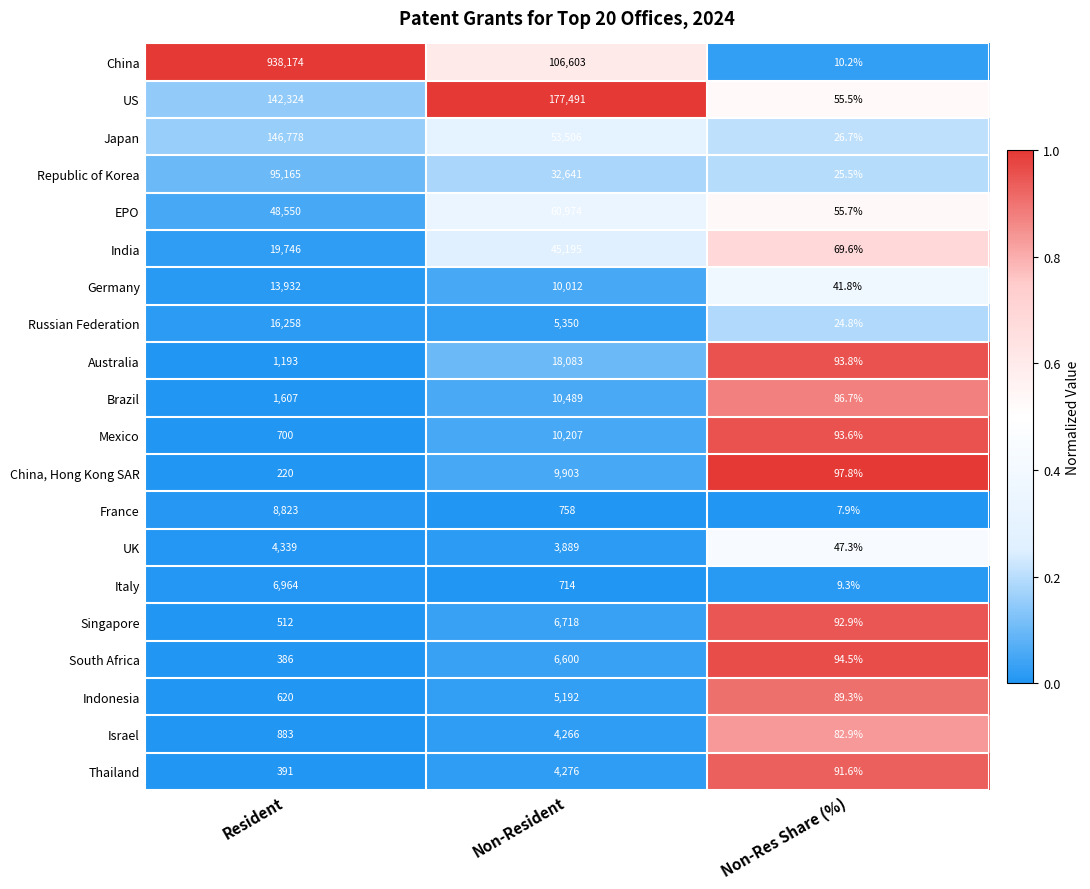

The value of UK at Resident is 6716.4. True or false?

False